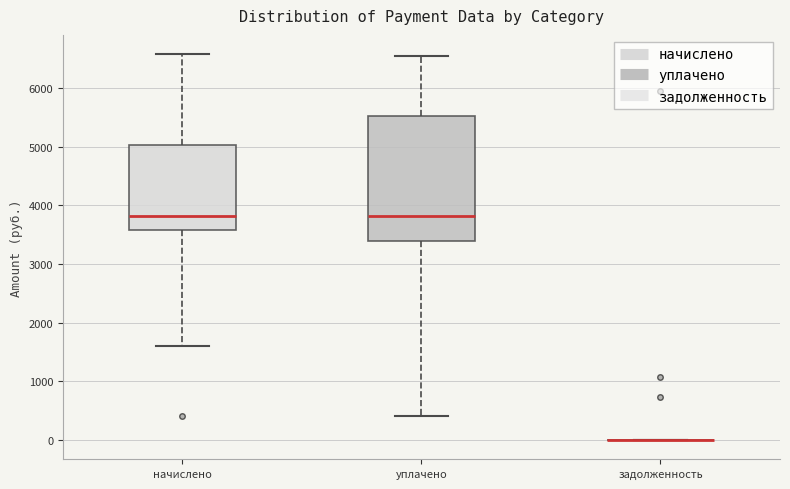

Comparing the boxes themselves (not the whiskers), which one is the tallest?

уплачено